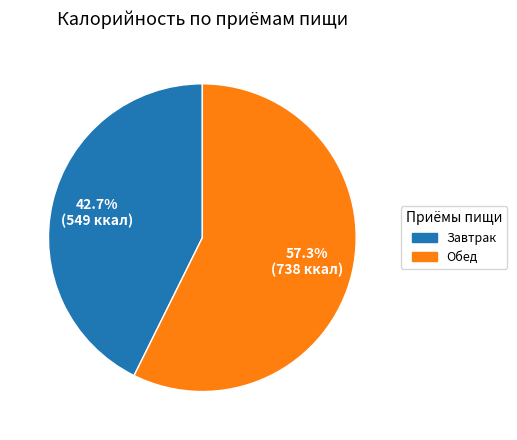

To the nearest percent, what is the difference between the largest and smallest slice percentages?

15%